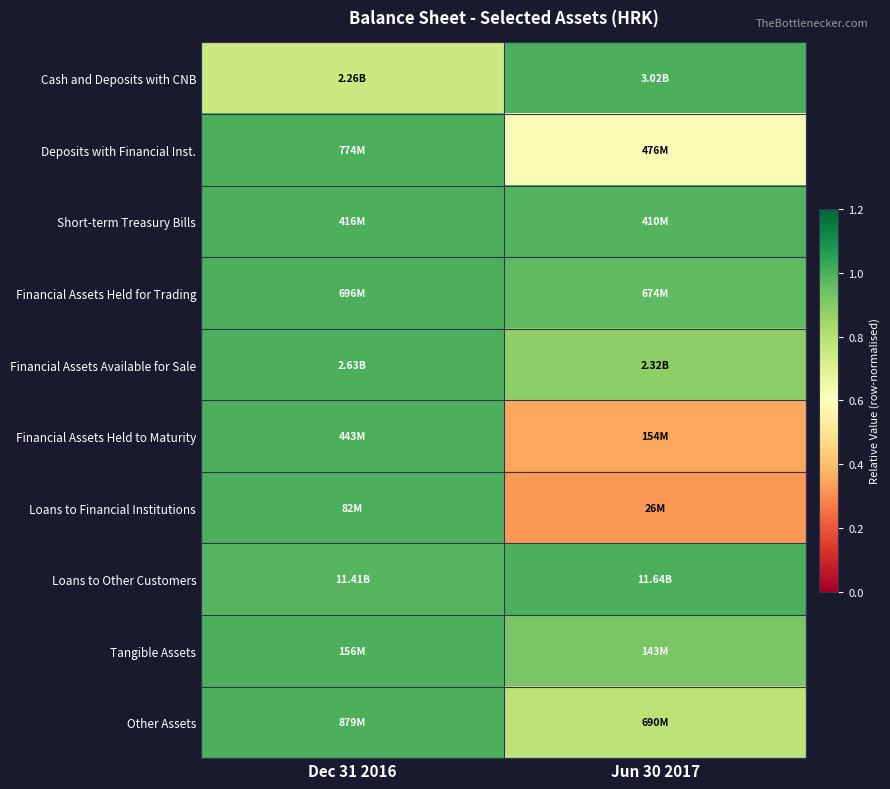

At which category does the chart reach its minimum across all series?

Jun 30 2017